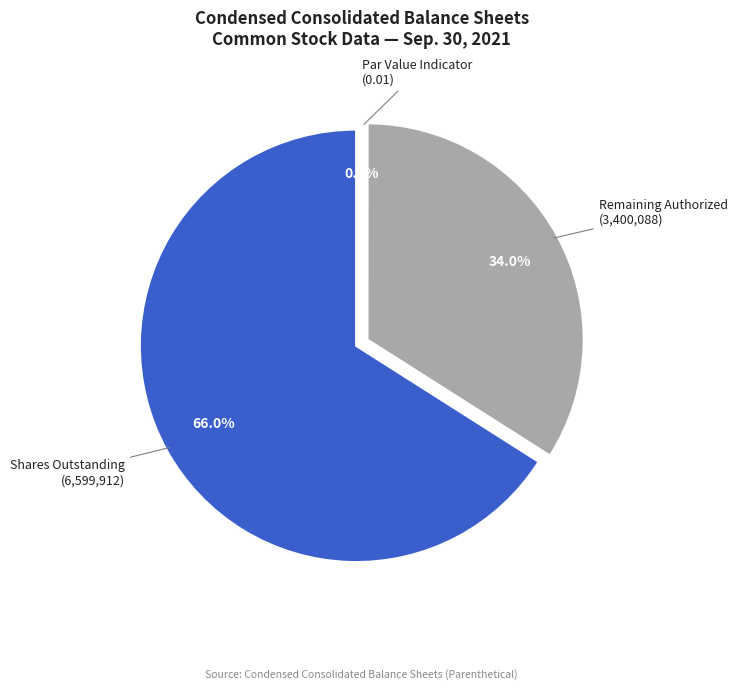

True or false: Common stock, shares issued accounts for 19% of the total.

False